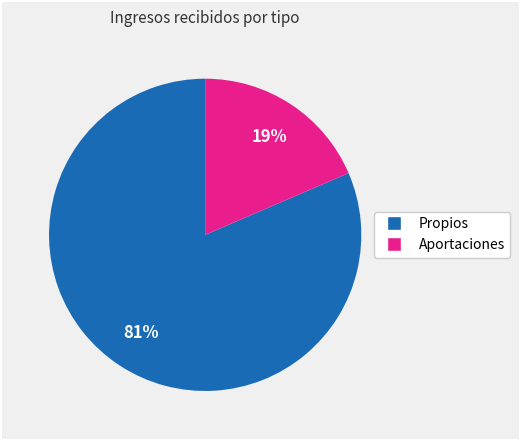

Which slice is the largest?

Propios